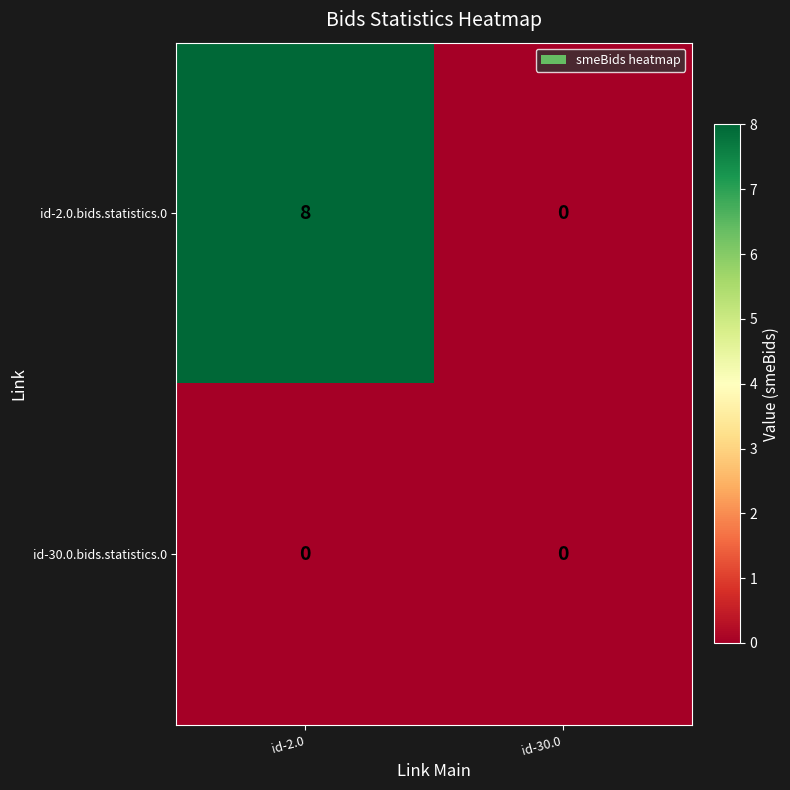

How many series are shown in this chart?

2